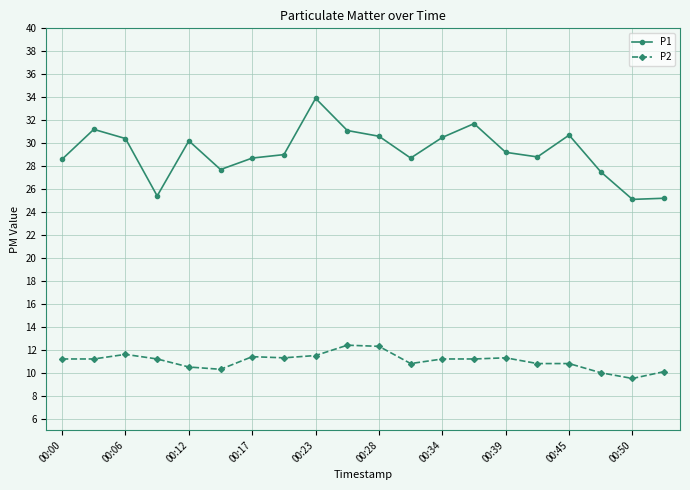

What is the maximum value for P2?

12.4